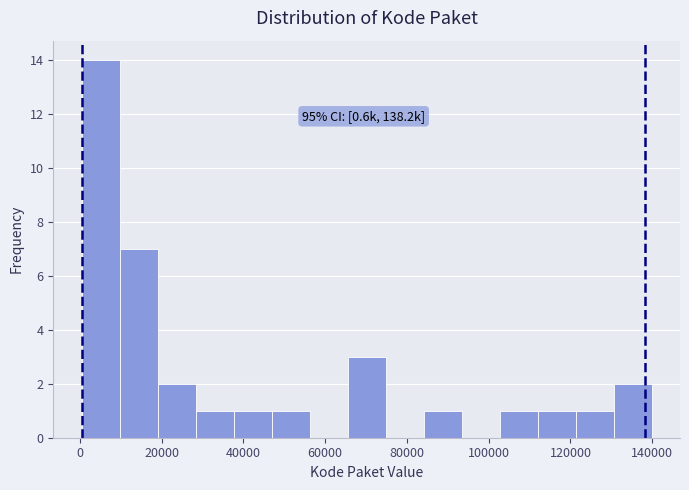

Over which range of the x-axis is the bar tallest?

0 to 10000